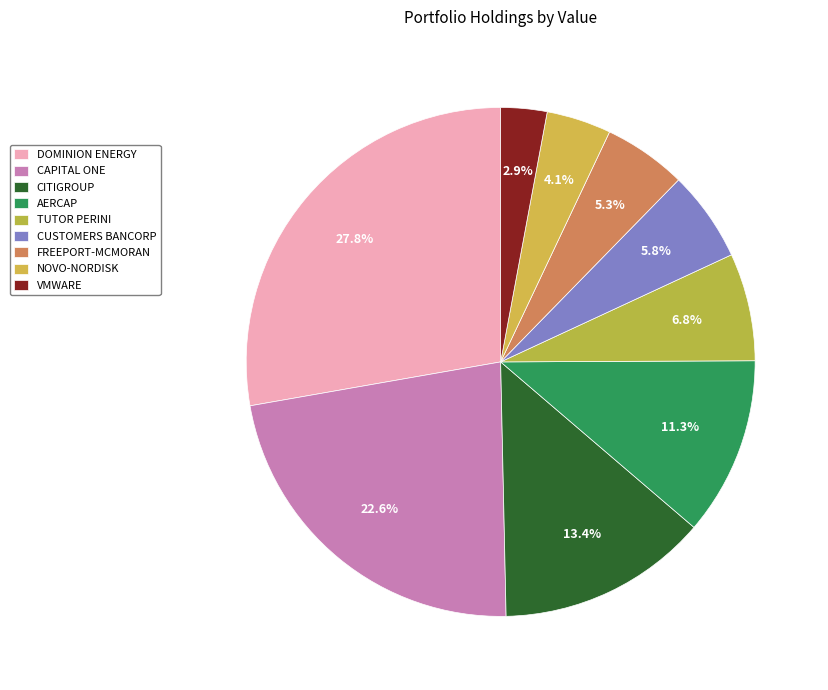

Which category has the biggest portion of the pie?

DOMINION ENERGY